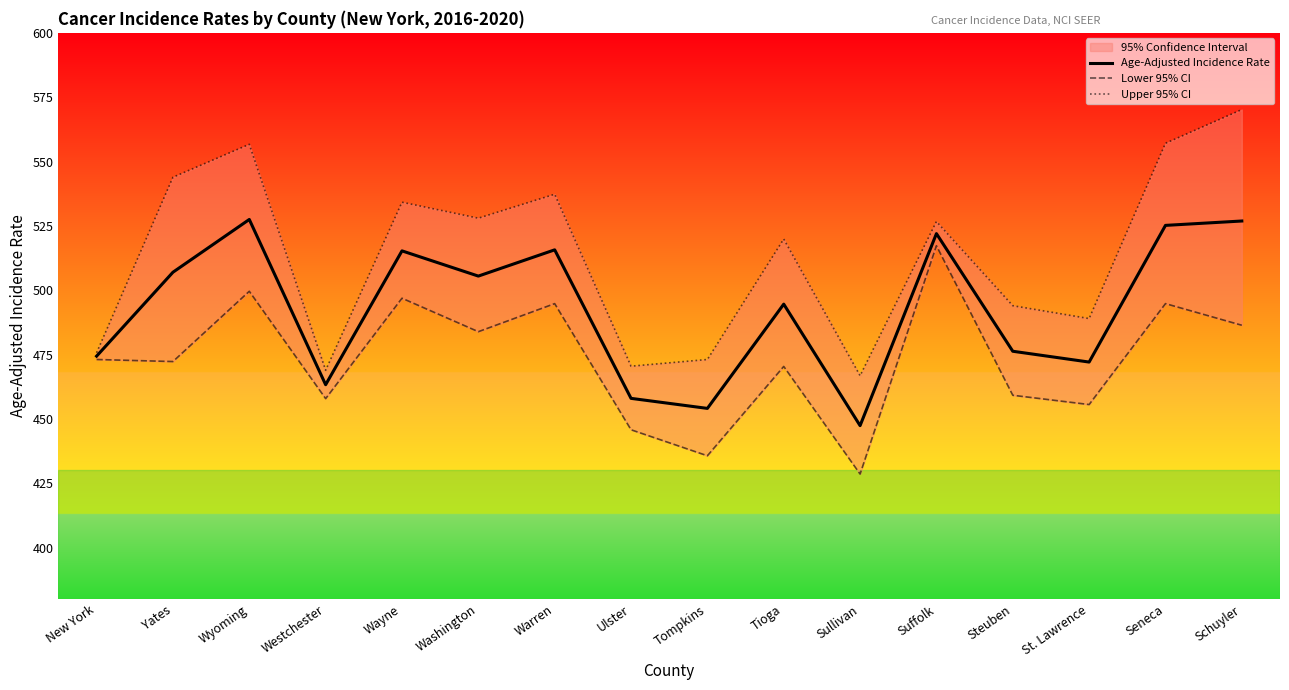

What is the label of the 13th point from the left?

Steuben